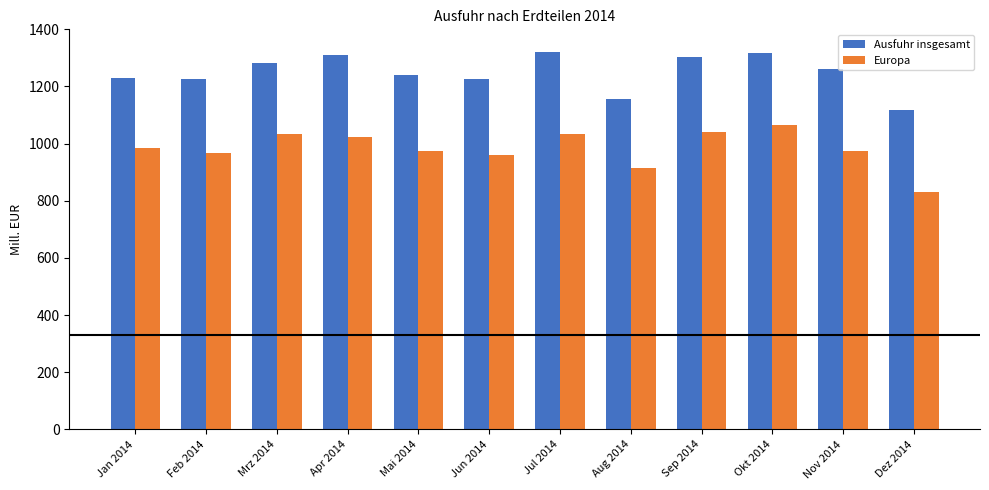

Rank the series at Mai 2014 from lowest to highest value.

Europa, Ausfuhr insgesamt